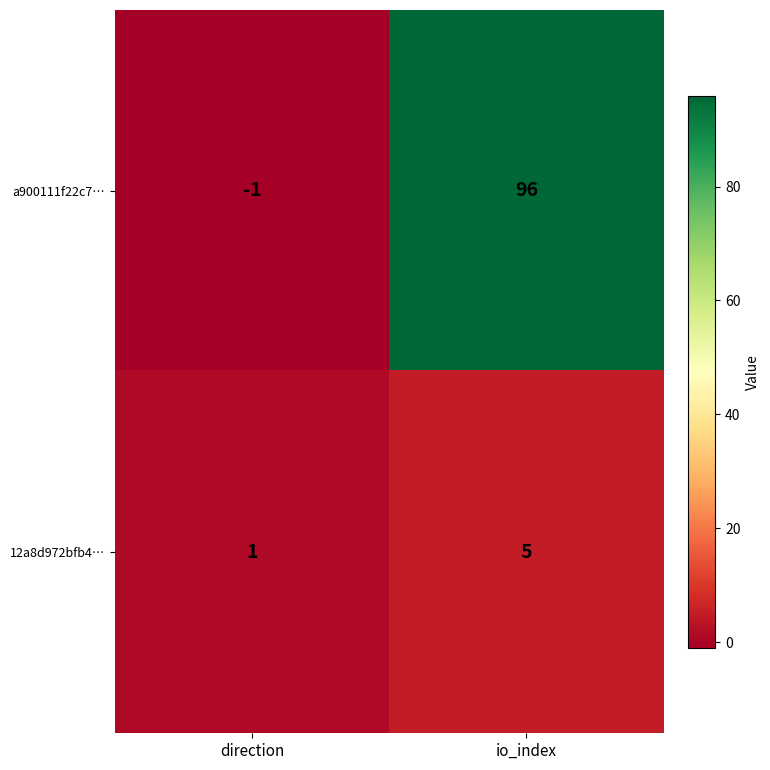

What is the greatest value displayed?

96